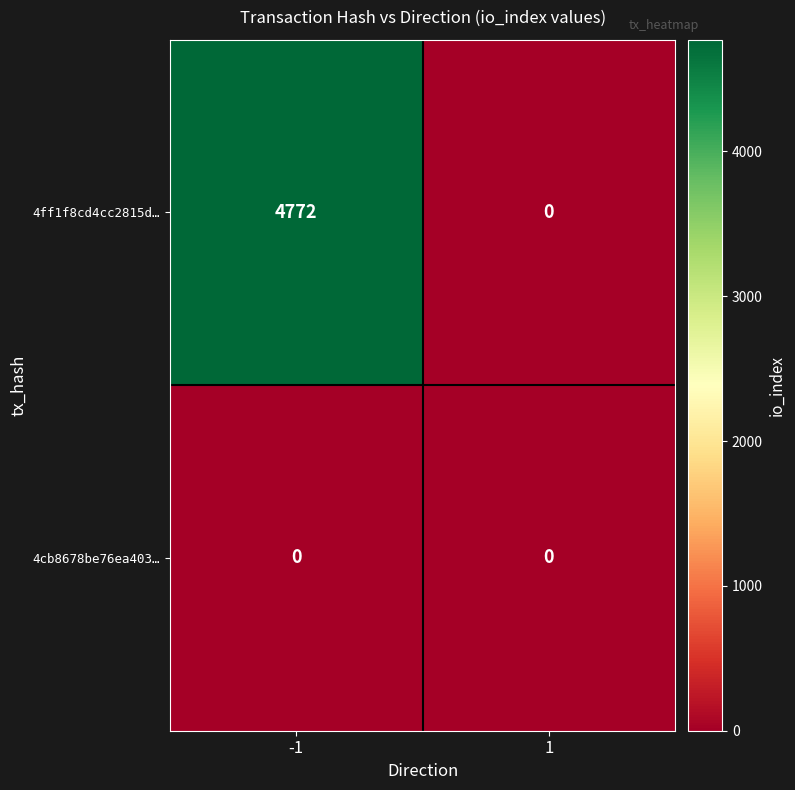

Which series has the largest total across all categories?

4ff1f8cd4cc2815d…